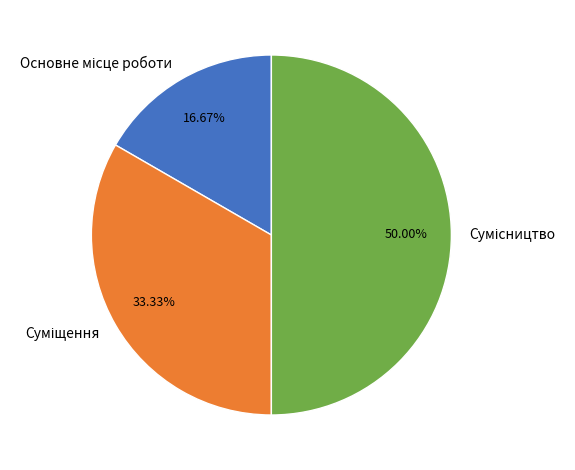

What percentage is NOT represented by Основне місце роботи?

83.3%